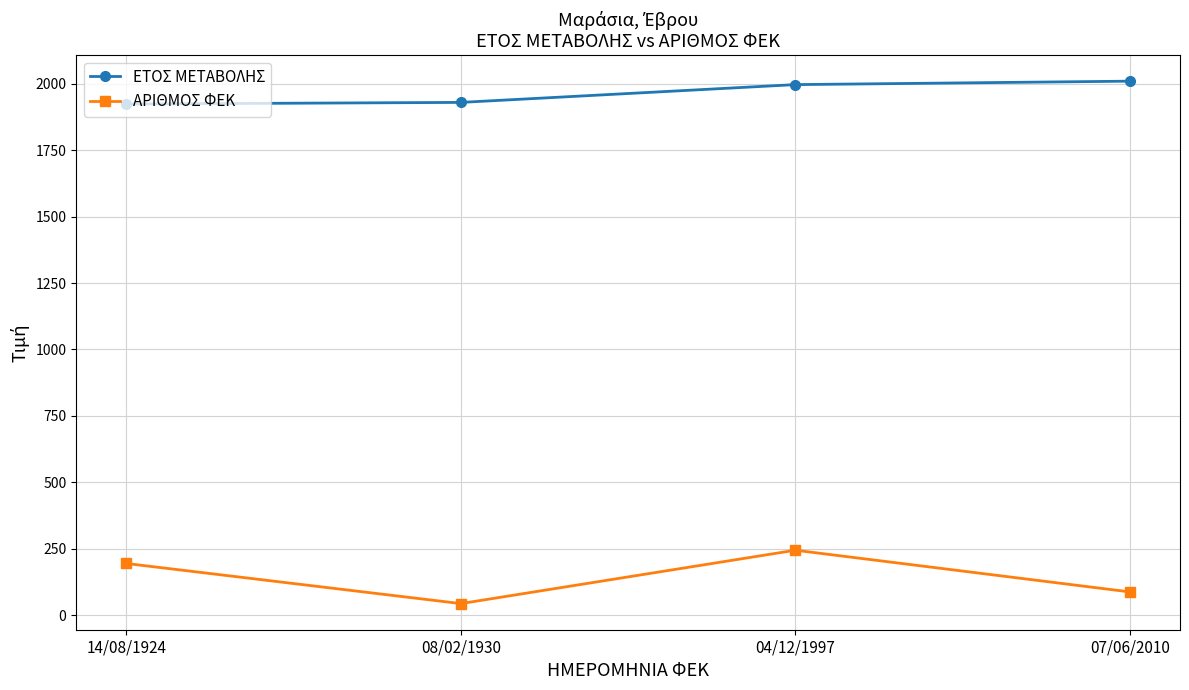

What is the sum of all ΕΤΟΣ ΜΕΤΑΒΟΛΗΣ values?

7861